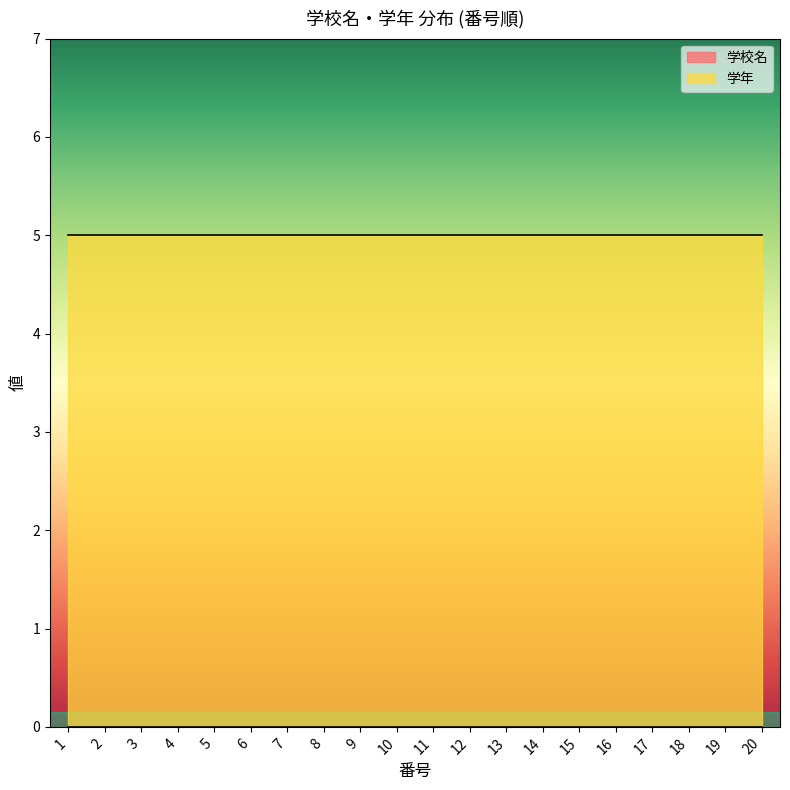

Which has a higher value, 6 or 7?

6